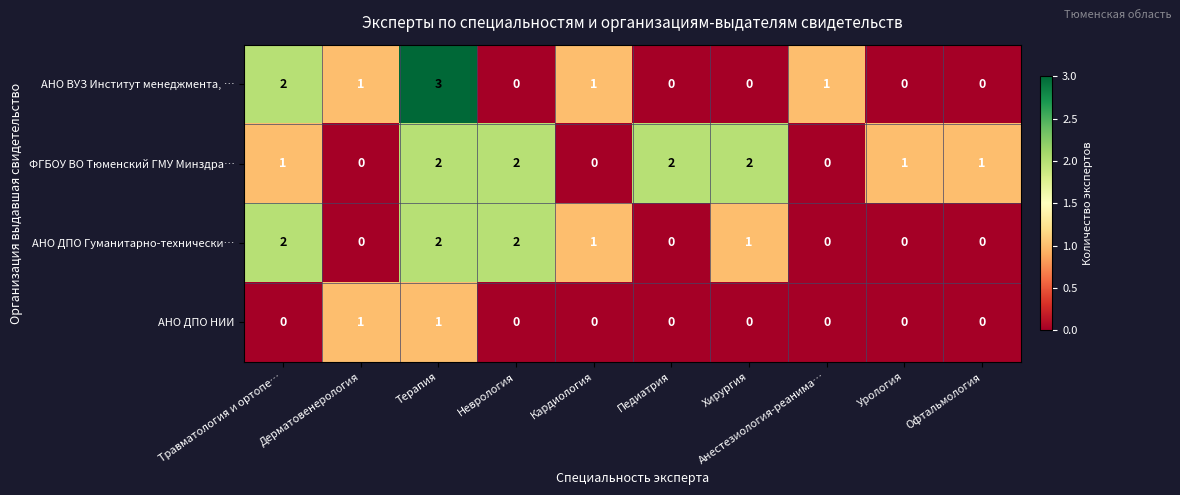

Count the АНО ВУЗ Институт менеджмента, … values in the range 0 to 1.

8